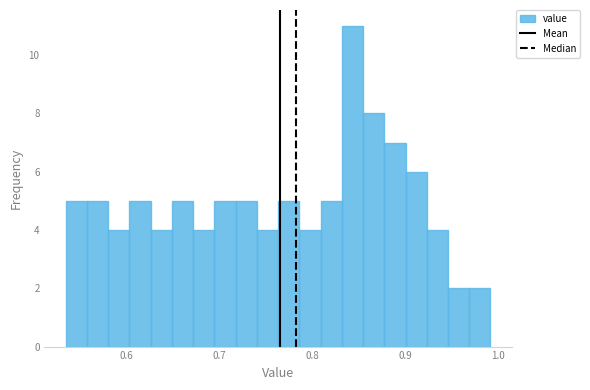

Around what value on the x-axis is the tallest bar? Give the approximate position of its centre, as read against the axis.

0.84